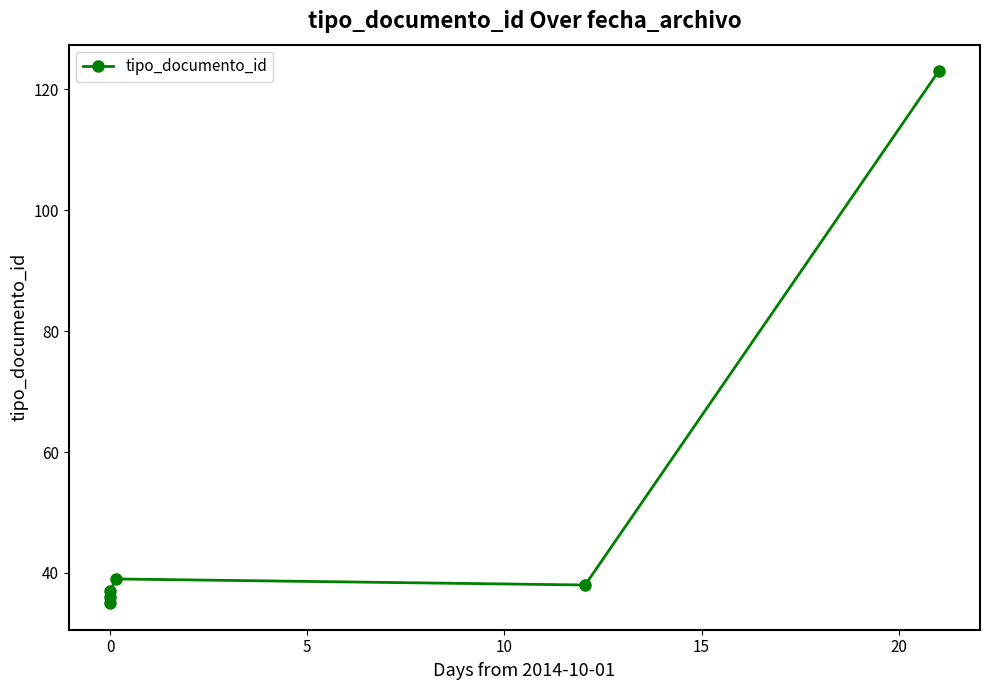

What is the change in value from 0 to 10?

+3